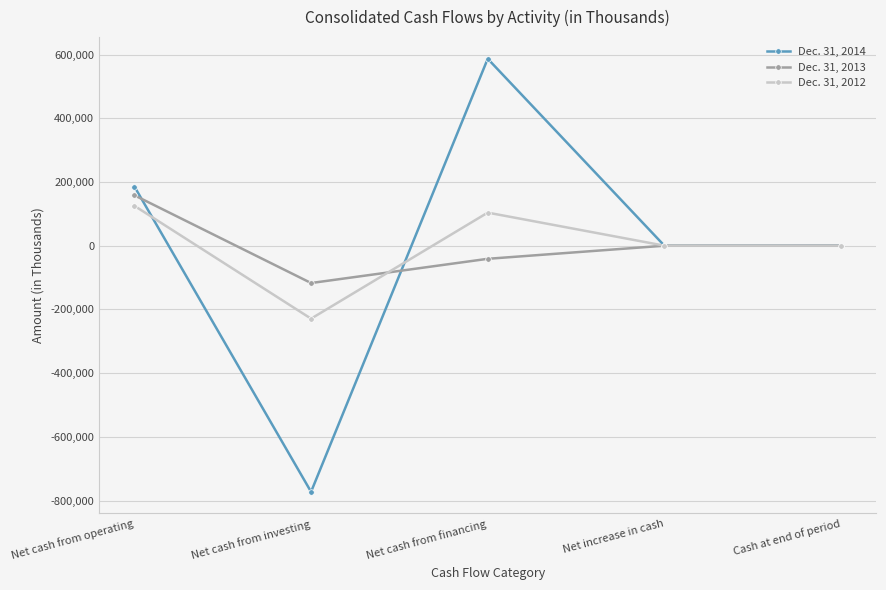

Does the chart display data point markers on the line(s)?

Yes